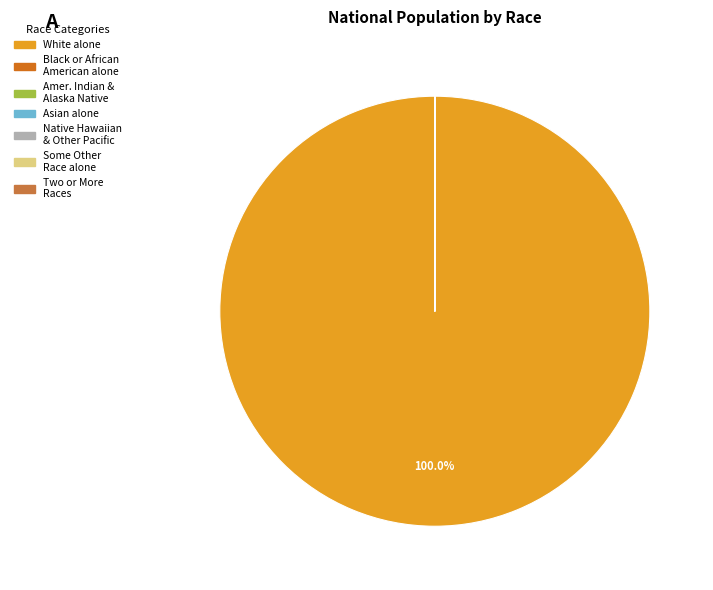

Does any single category account for the majority?

Yes